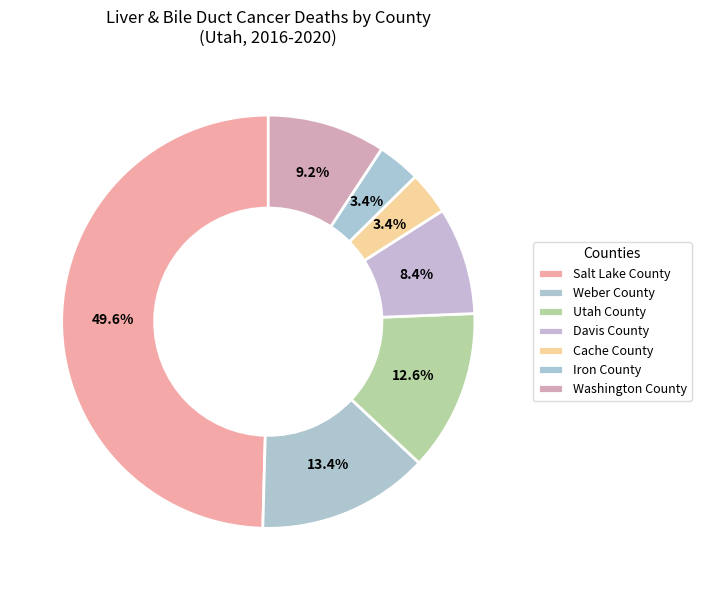

Does any single category account for the majority?

No